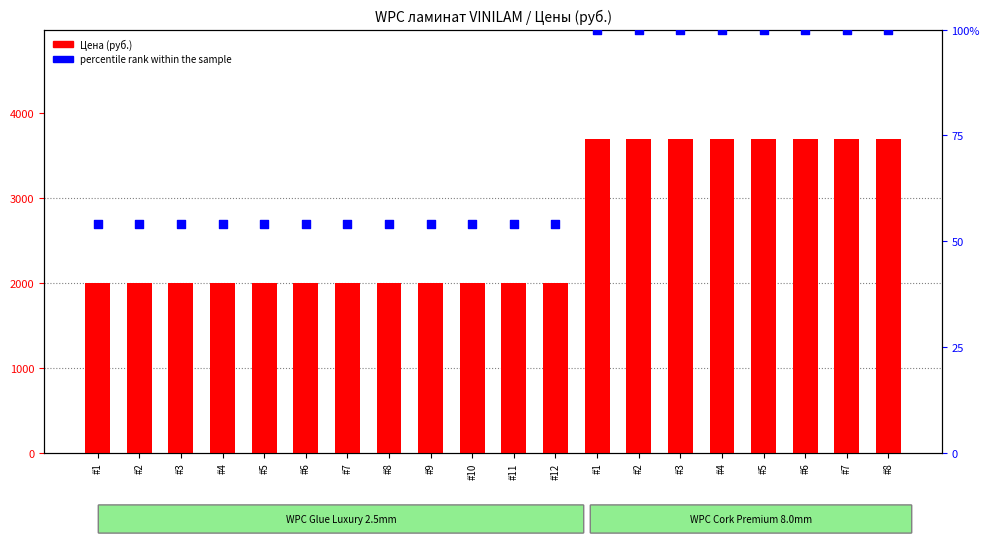

Which series reaches the maximum Y coordinate?

Цена (руб.)